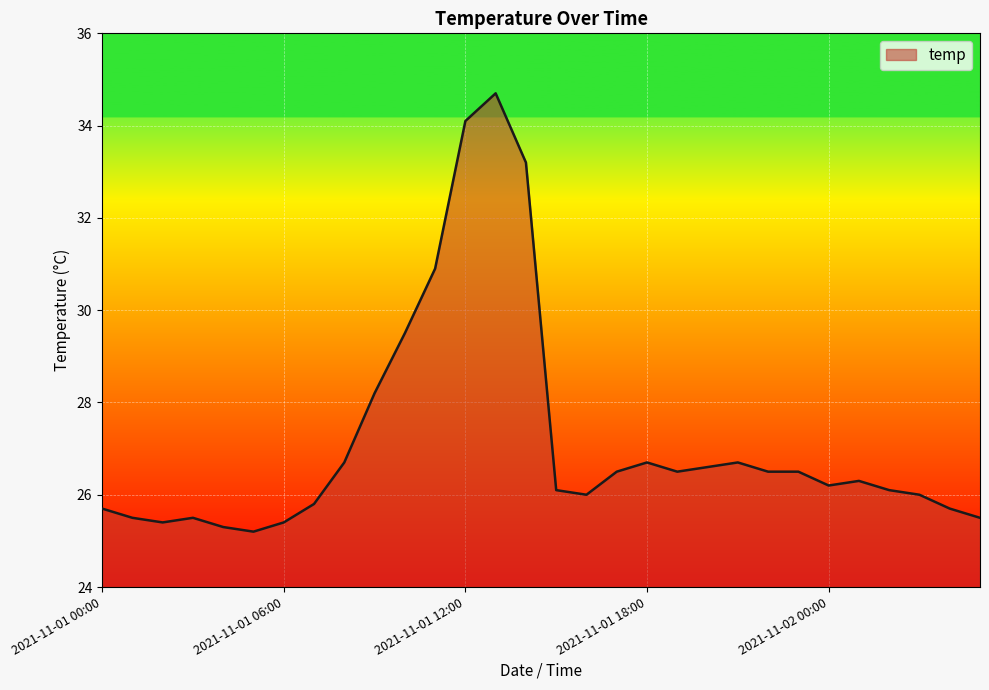

What is the difference between the maximum and second lowest values?

9.4